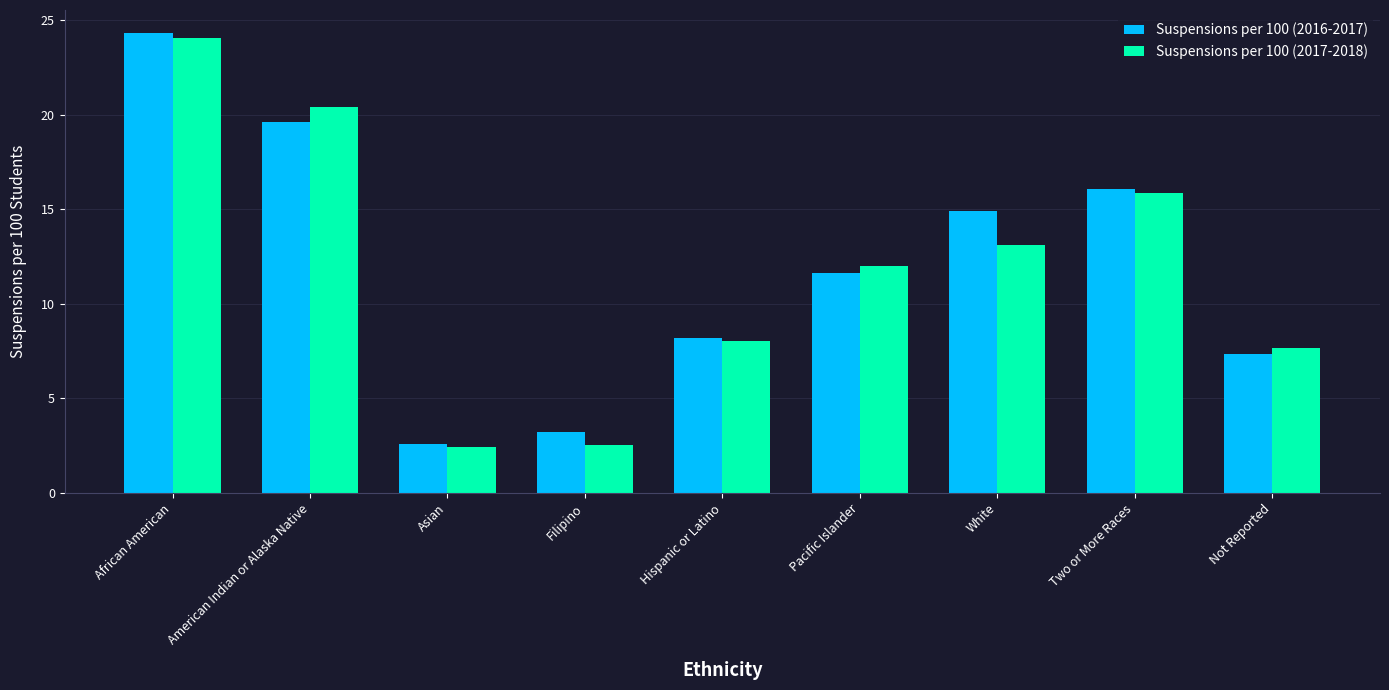

The Suspensions per 100 (2016-2017) series shows 36.2 at African American. True or false?

False